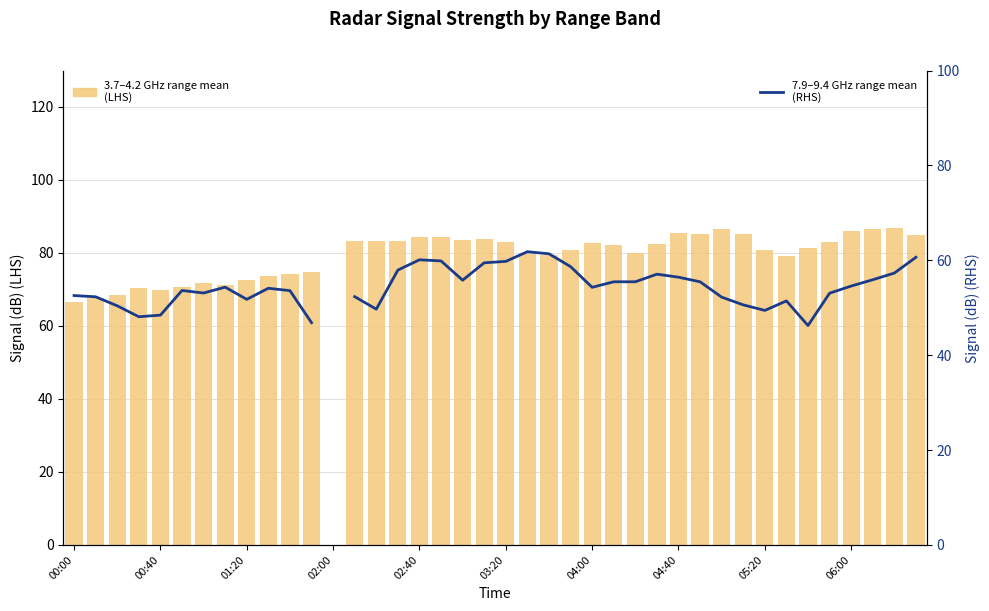

Rank the series by their maximum value, from highest to lowest.

3.7–4.2 GHz range mean (LHS), 7.9–9.4 GHz range mean (RHS)